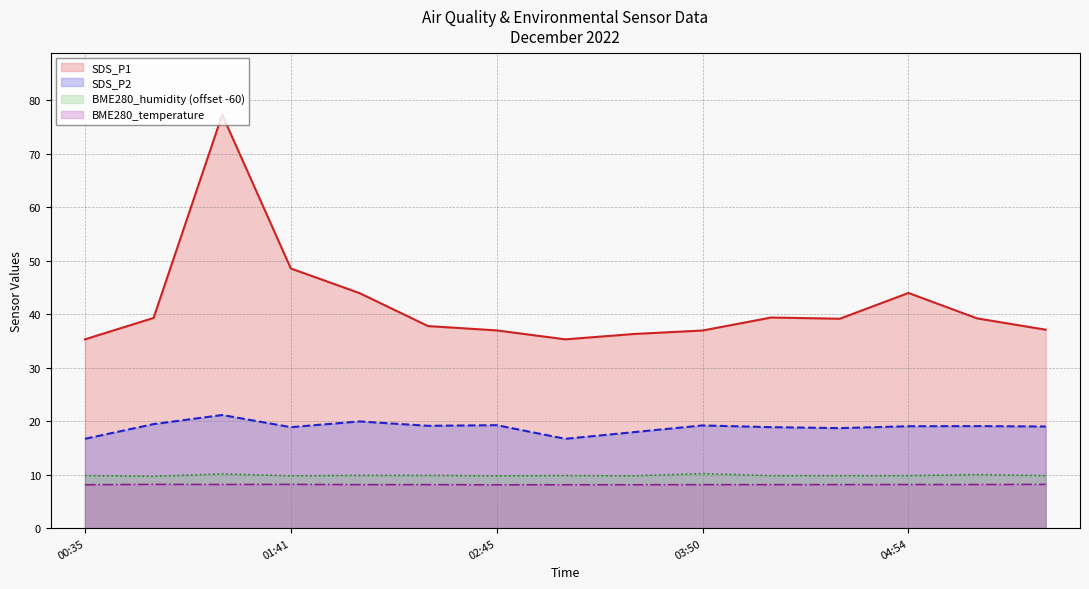

Which series has the largest total across all categories?

SDS_P1